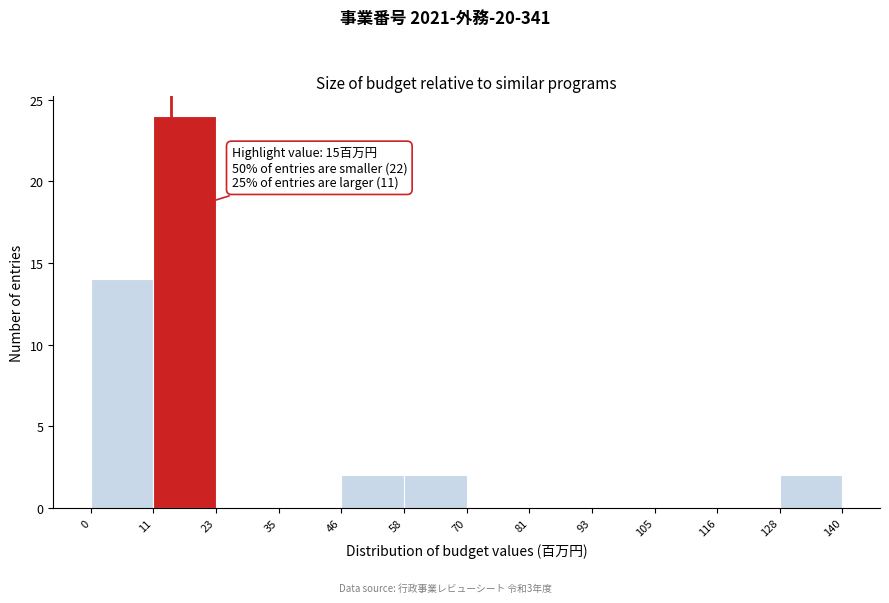

Which range on the x-axis has the tallest bar?

11 to 23